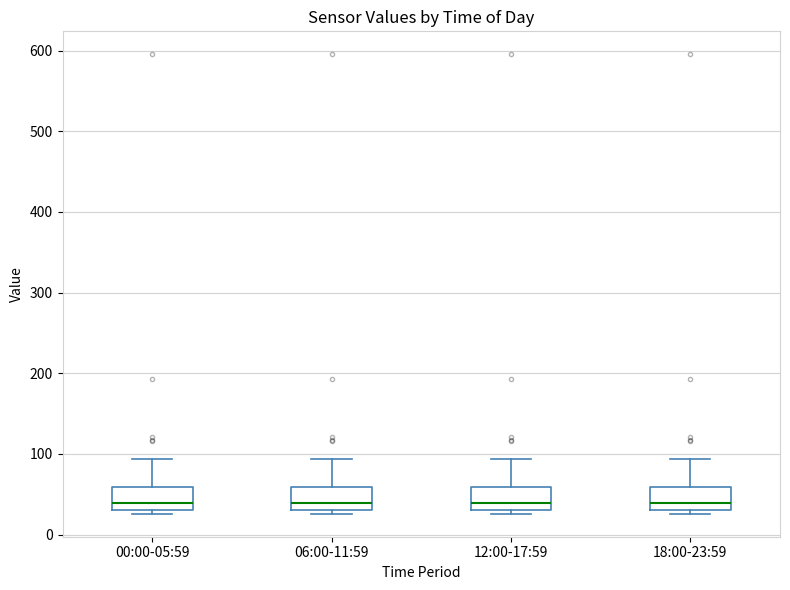

Where is the upper edge of the box for 12:00-17:59 on the y-axis? The values are not printed on the chart, so give them approximately, as read against the axis.

60